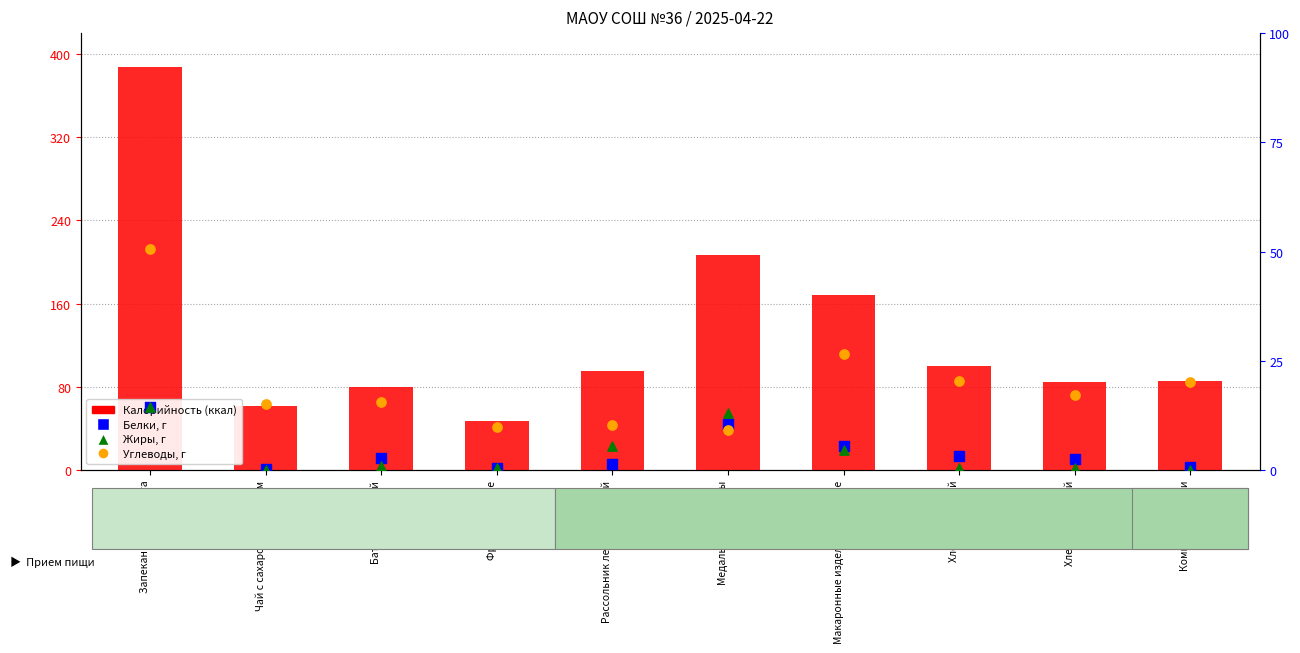

At which category is the sum across all series the highest?

Запеканка из творога